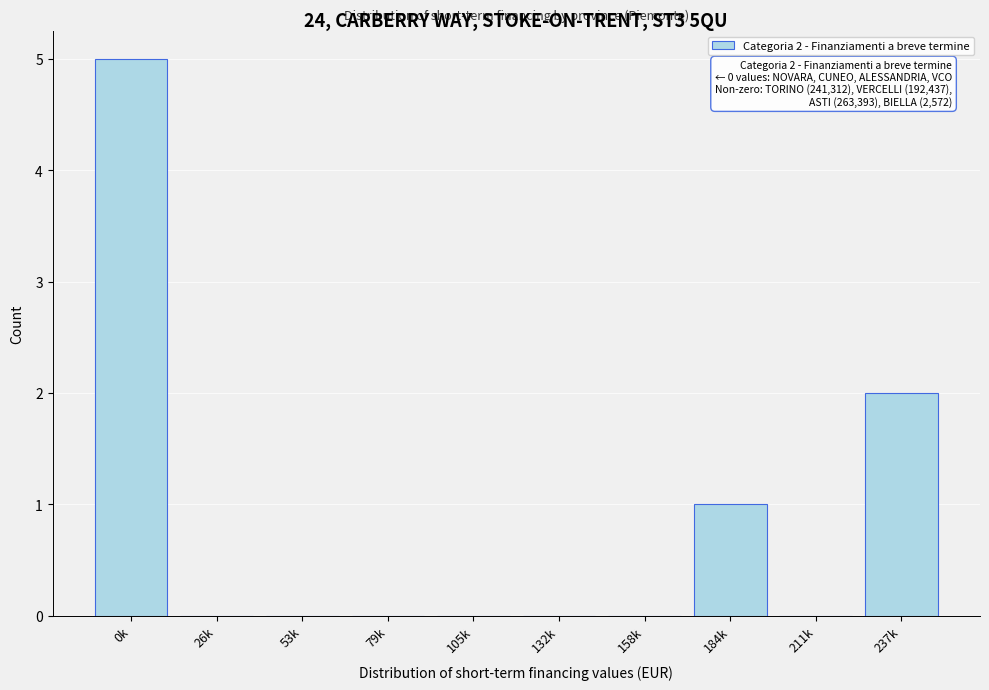

Reading left to right, transcribe all the data shown in this chart.

0k=5	26k=0	53k=0	79k=0	105k=0	132k=0	158k=0	184k=1	211k=0	237k=2